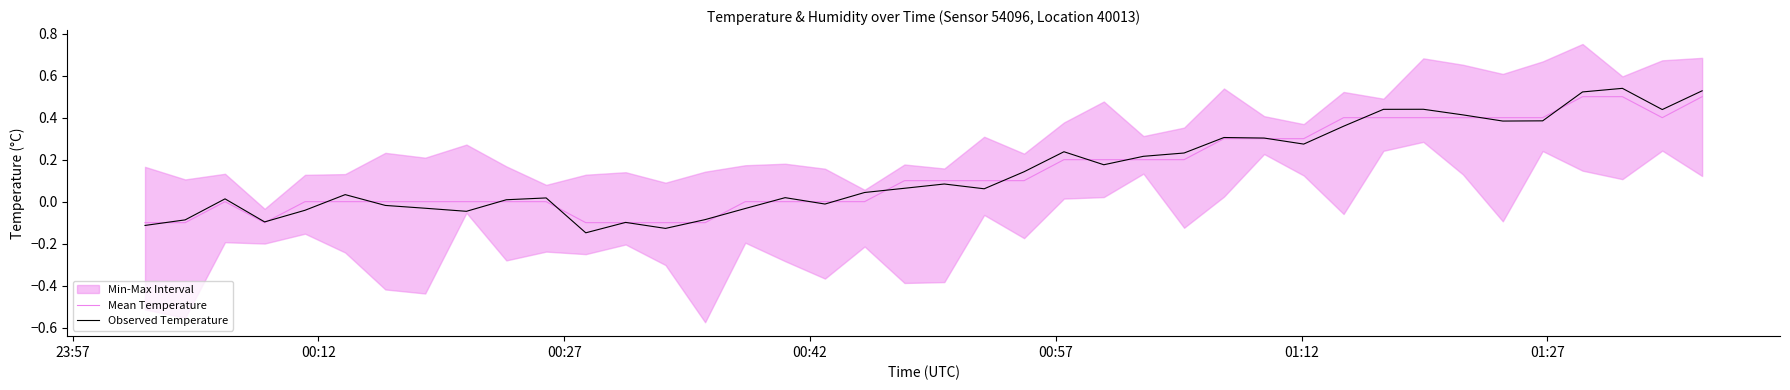

Reading right to left, transcribe all the data shown in this chart.

Mean Temperature: 0.5	0.4	0.5	0.5	0.4	0.4	0.4	0.4	0.4	0.4	0.3	0.3	0.3	0.2	0.2	0.2	0.2	0.1	0.1	0.1	0.1	0.0	0.0	0.0	0.0	-0.1	-0.1	-0.1	-0.1	0.0	0.0	0.0	0.0	0.0	0.0	0.0	-0.1	0.0	-0.1	-0.1
Observed Temperature: 0.5	0.4	0.5	0.5	0.4	0.4	0.4	0.4	0.4	0.4	0.3	0.3	0.3	0.2	0.2	0.2	0.2	0.1	0.1	0.1	0.1	0.0	-0.0	0.0	-0.0	-0.1	-0.1	-0.1	-0.1	0.0	0.0	-0.0	-0.0	-0.0	0.0	-0.0	-0.1	0.0	-0.1	-0.1